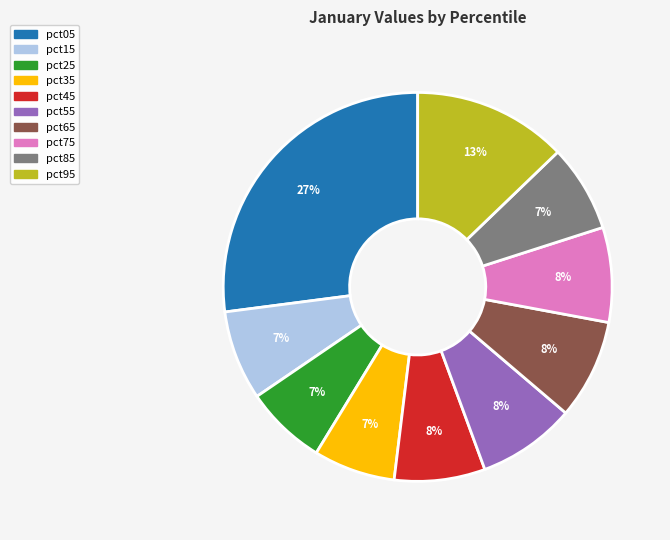

Does any single category account for the majority?

No